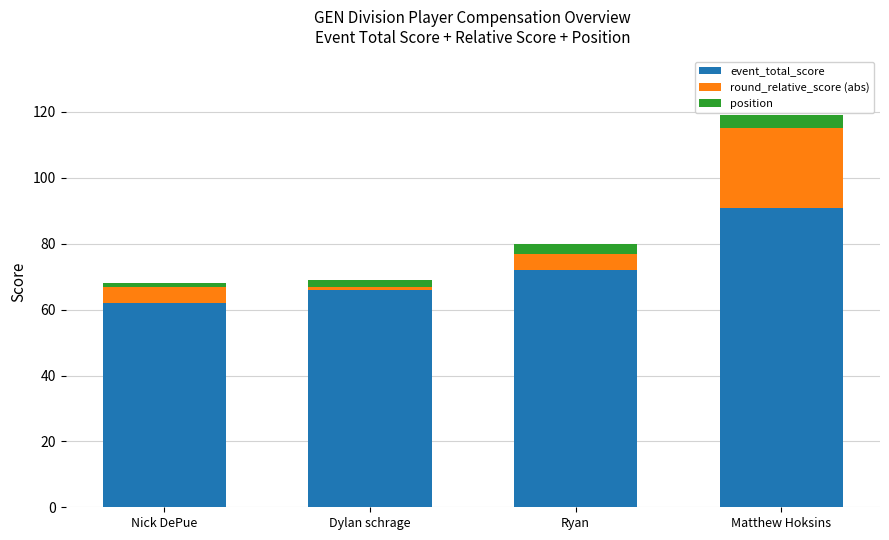

Rank the categories by event_total_score value from highest to lowest.

Matthew Hoksins, Ryan, Dylan schrage, Nick DePue